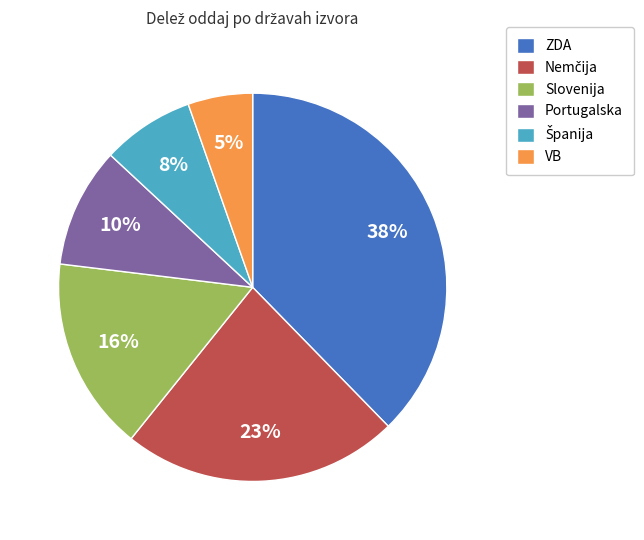

Count the number of slices in the pie.

6